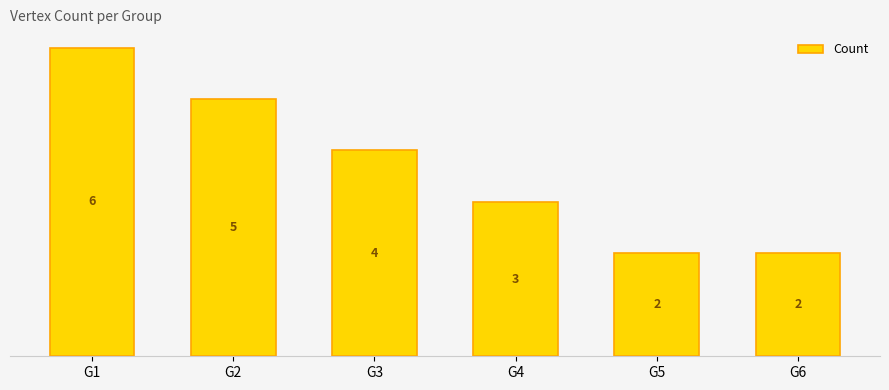

What is the smallest value displayed?

2